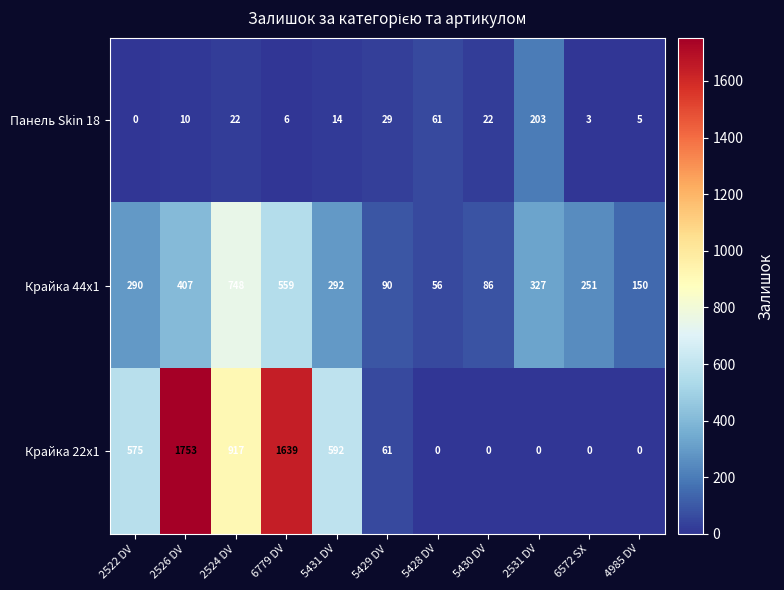

Is the value of Крайка 22x1 at 2531 DV greater than the value of Панель Skin 18 at 2524 DV?

No